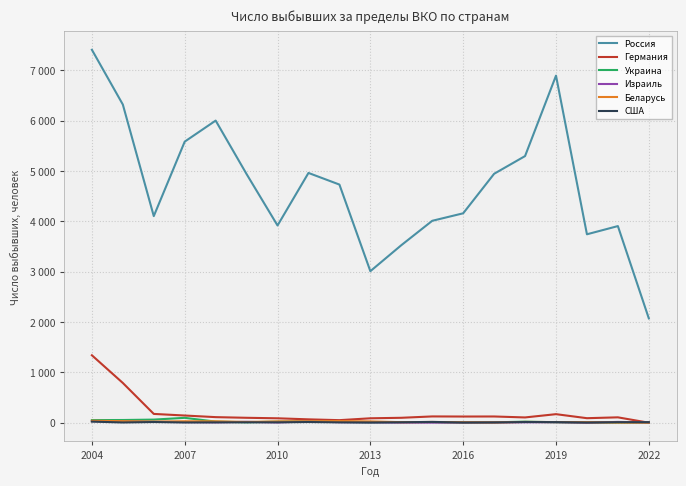

What are all the series names shown in the legend?

Россия, Германия, Украина, Израиль, Беларусь, США